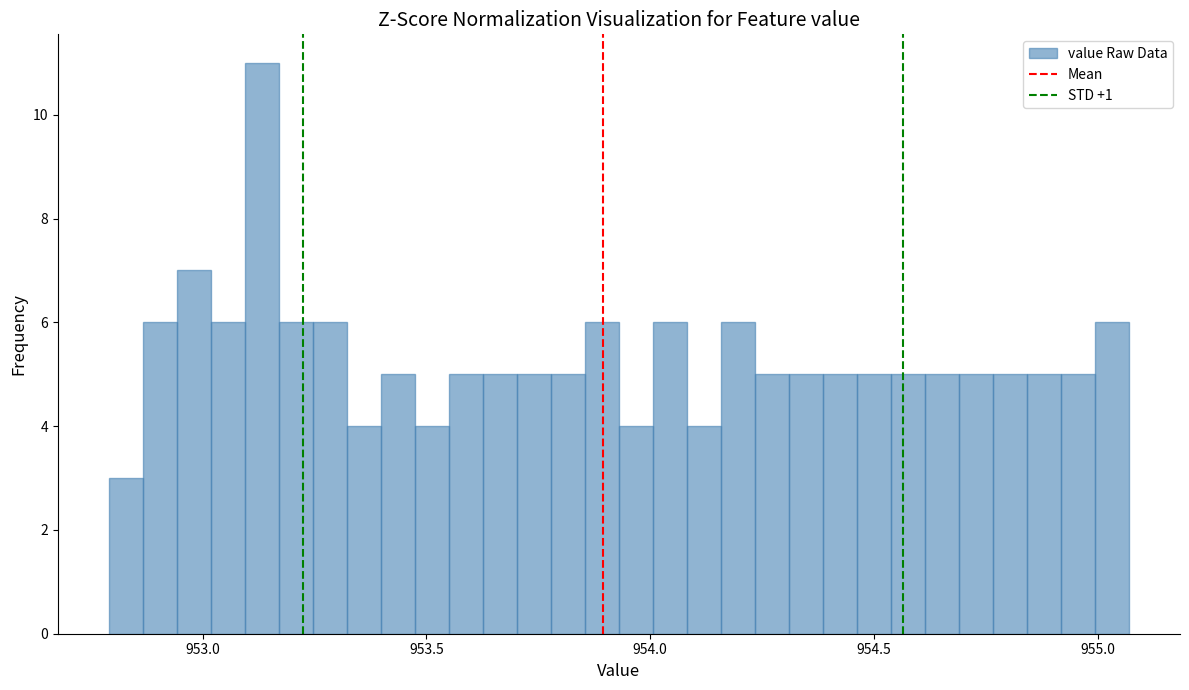

Read against the x-axis, roughly where is the centre of the tallest bar?

953.15